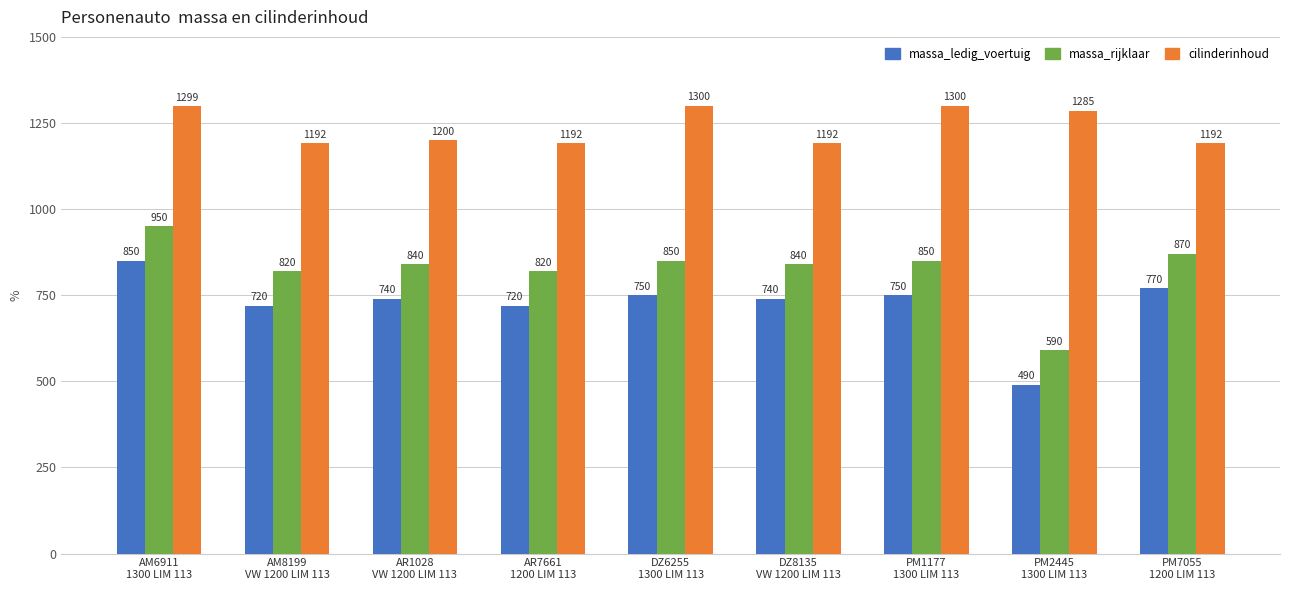

How many data points does each series have?

9